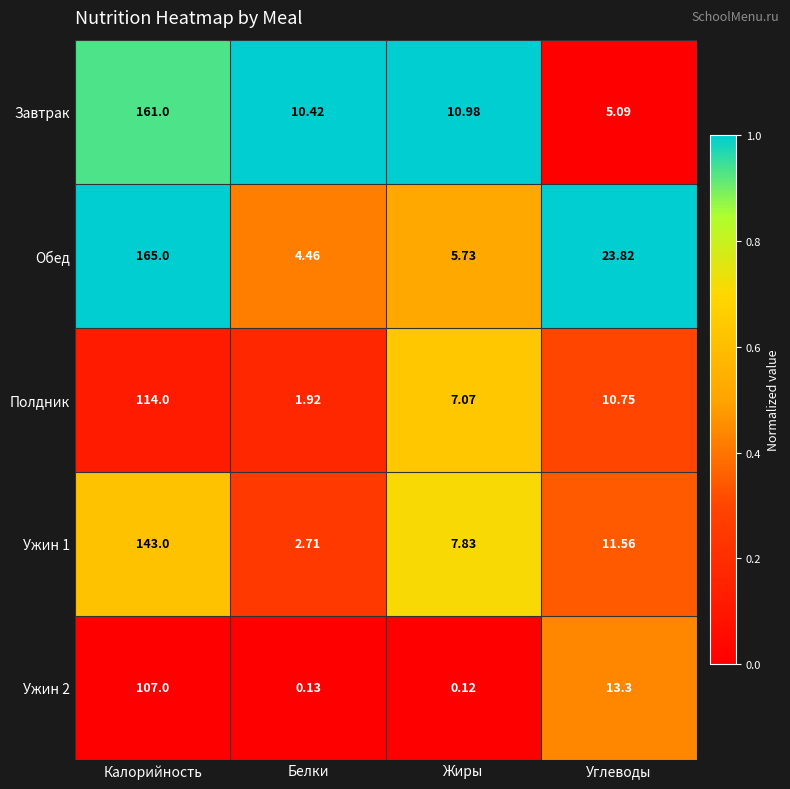

What is the total value across all series at Углеводы?

64.5